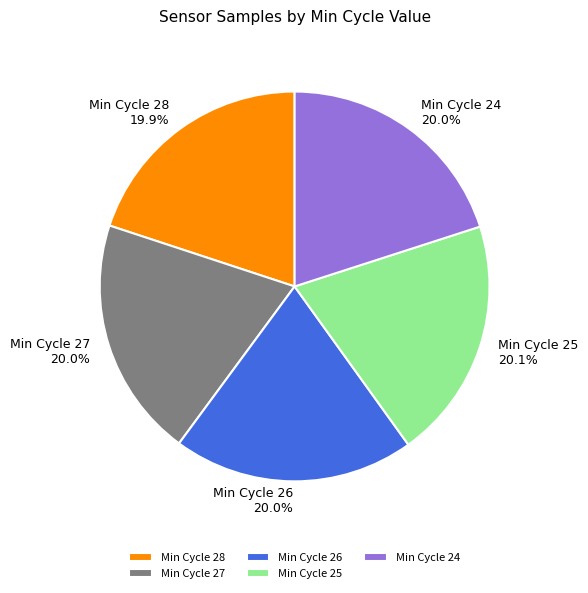

Count the number of slices in the pie.

5